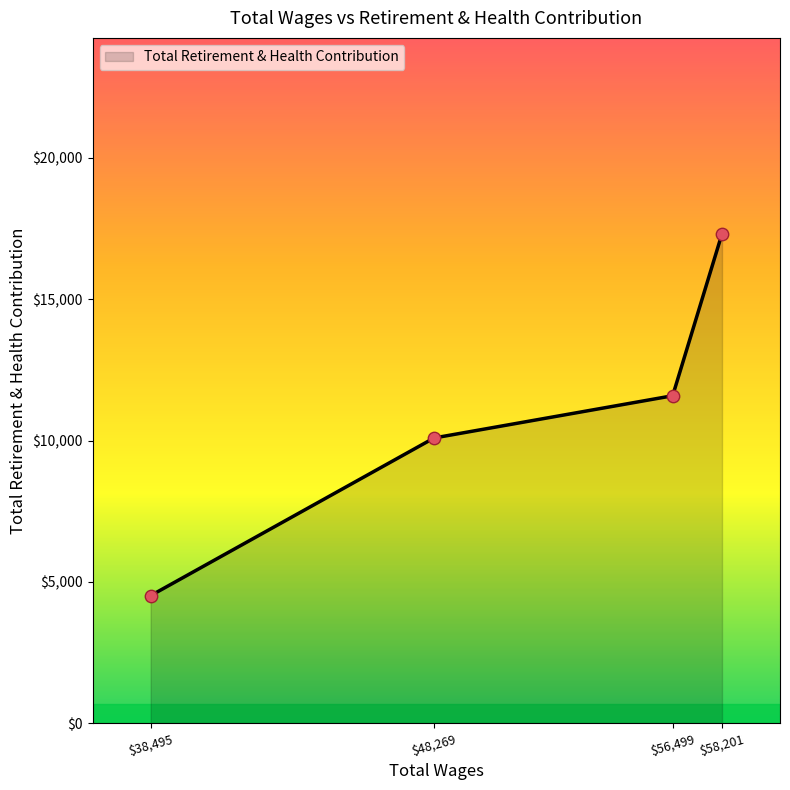

What is the average value?

10878